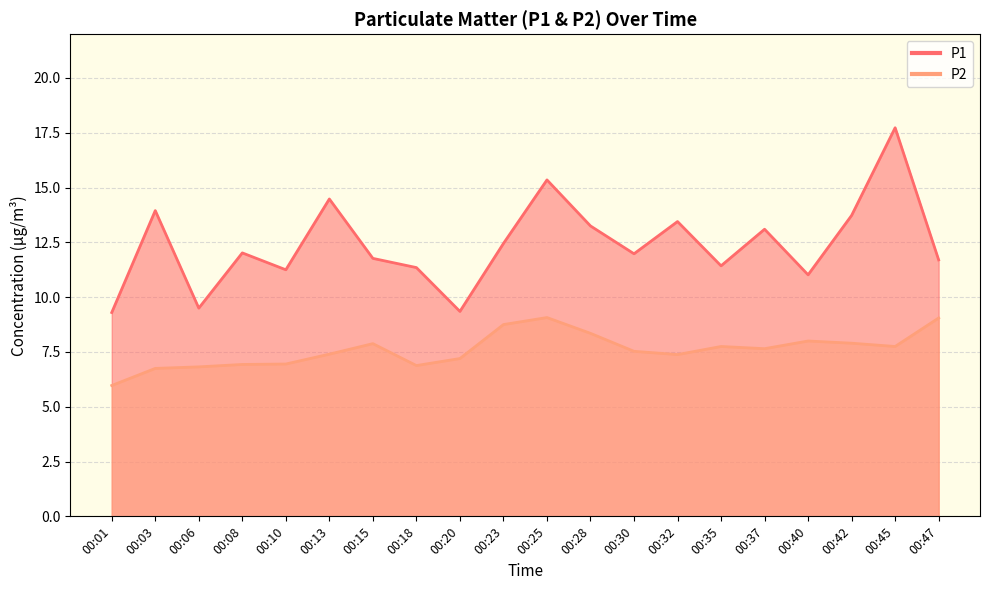

Rank the series at 00:10 from highest to lowest value.

P1, P2